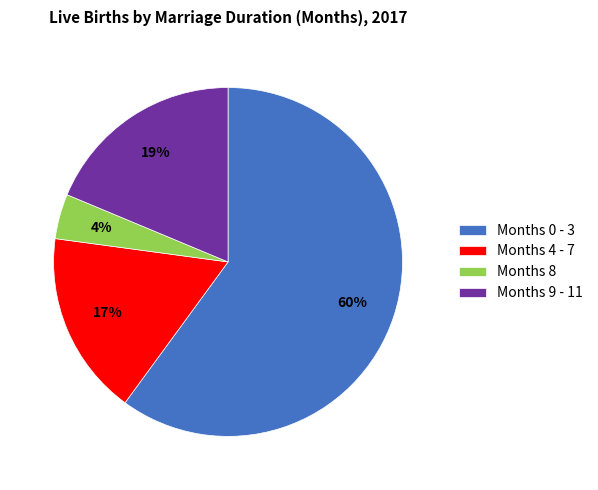

What percentage is the Months 8 slice, to the nearest percent?

4%